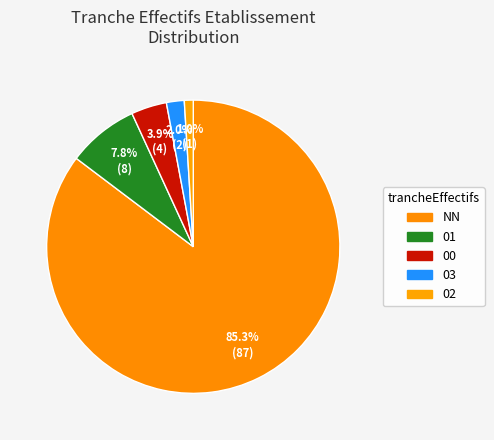

Is 01 the majority of the pie?

No